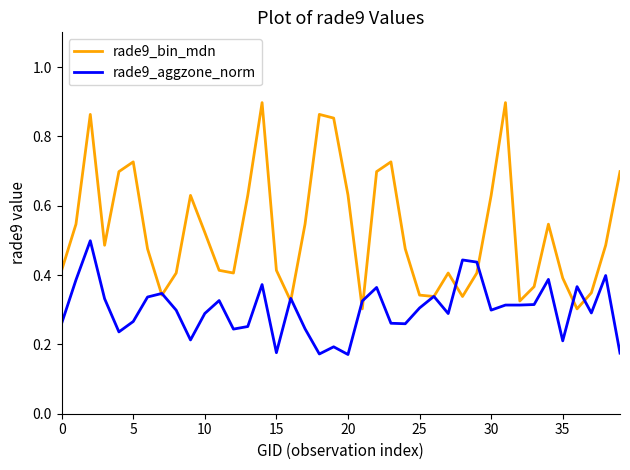

Rank the series by their average value, from highest to lowest.

rade9_bin_mdn, rade9_aggzone_norm